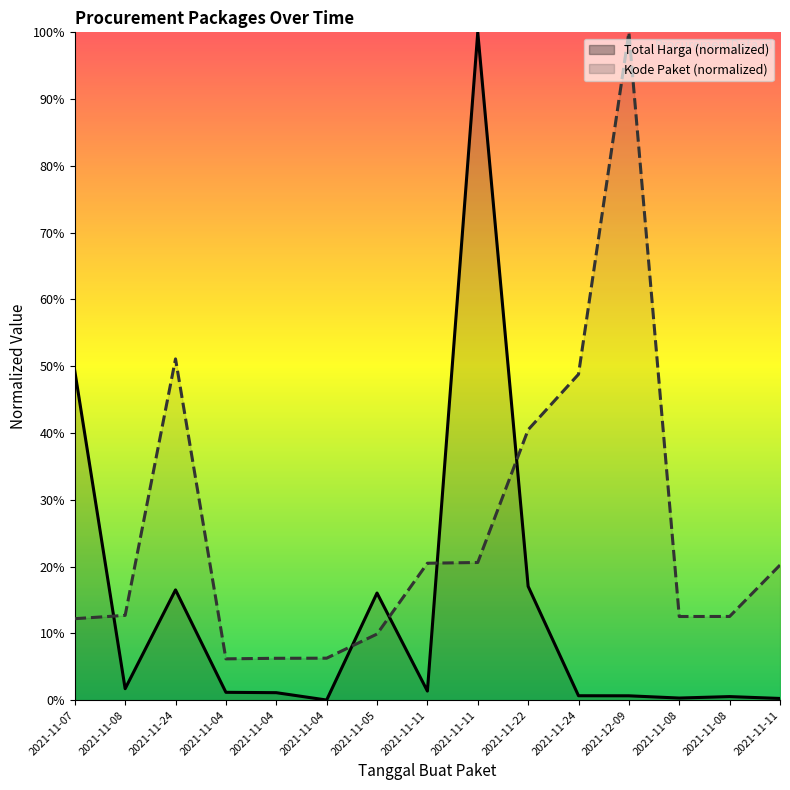

At which category does Total Harga reach its first local peak?

2021-11-24